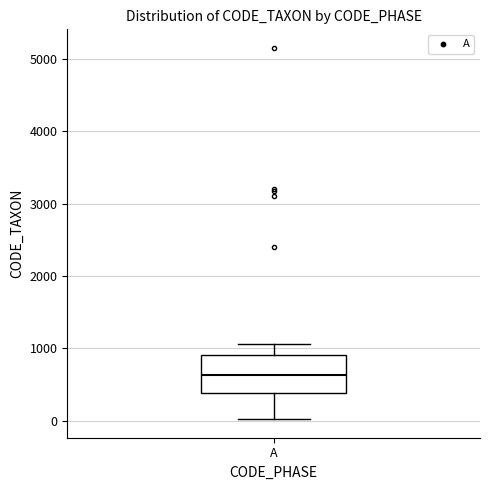

Read this box plot against the y-axis: the position of the median line, the range covered by the box, and the ends of both whiskers. The values are not printed on the chart, so give them approximately, as read against the axis.

median 600, box 400 to 900, whiskers 0 to 1100